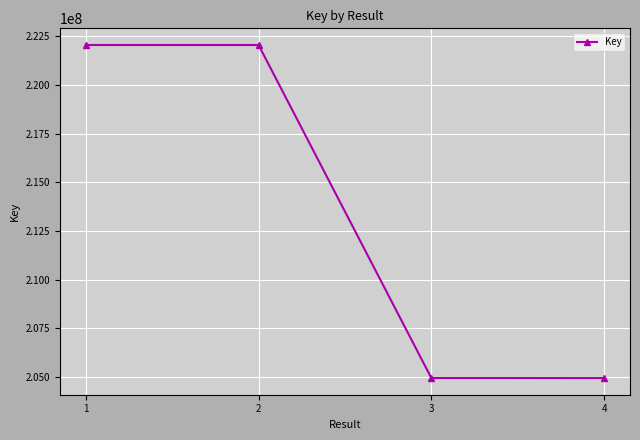

What is the sum of the values at 3 and 2?

426993110